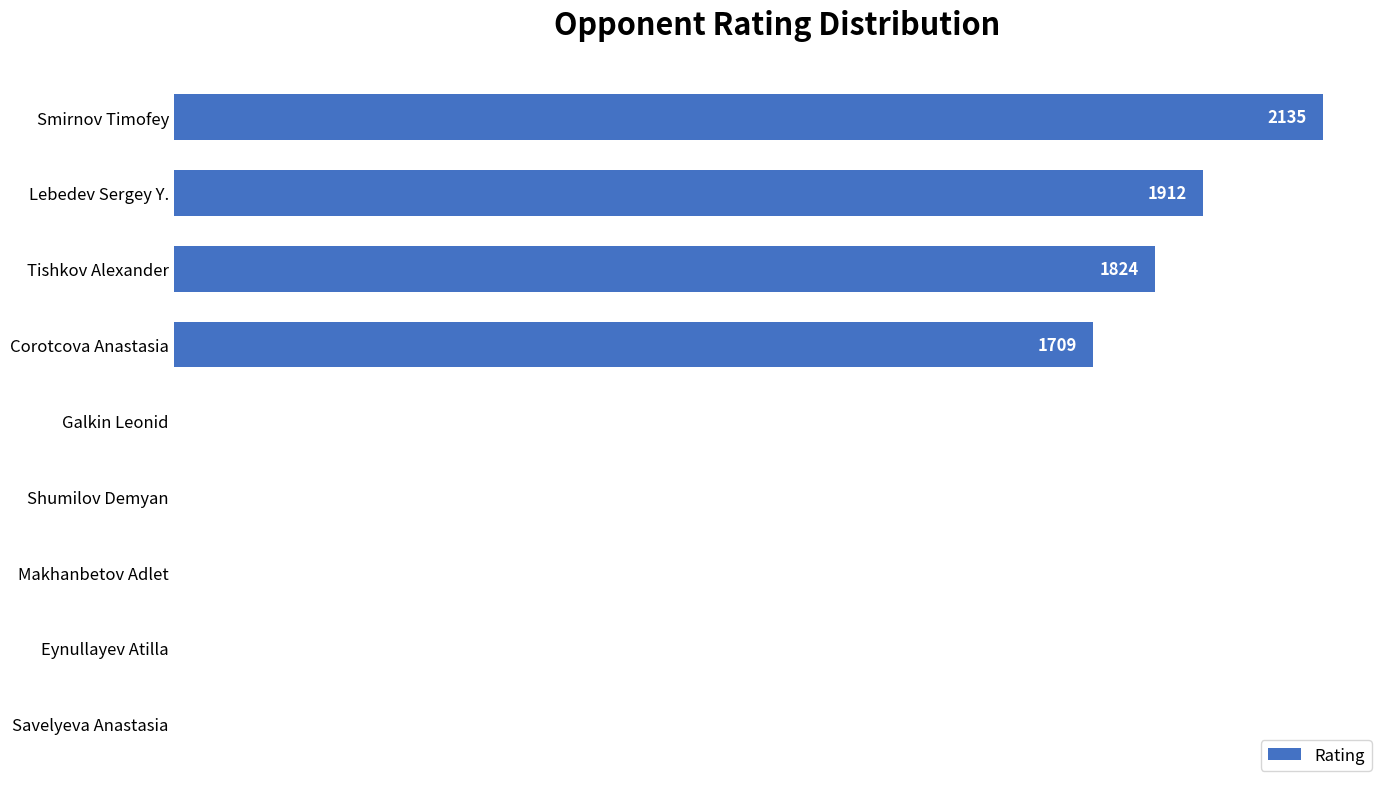

Are the bars horizontal?

Yes